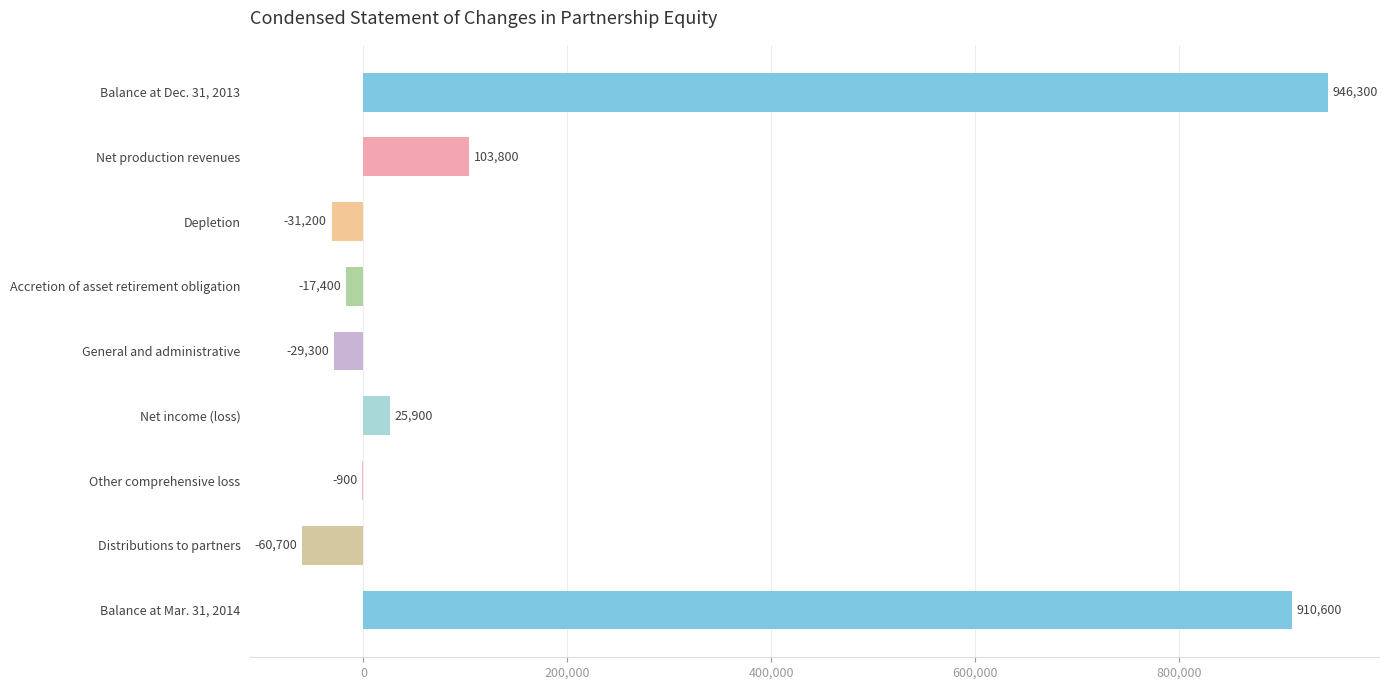

The chart shows a value of 25416 at Net production revenues. True or false?

False